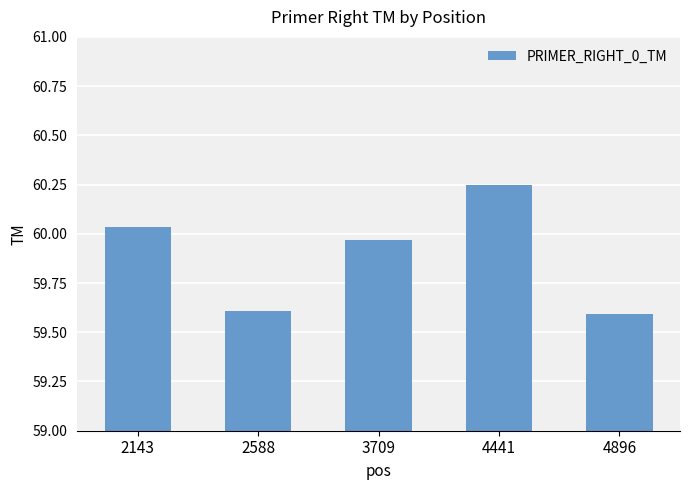

Which has a higher value, 3709 or 2588?

3709